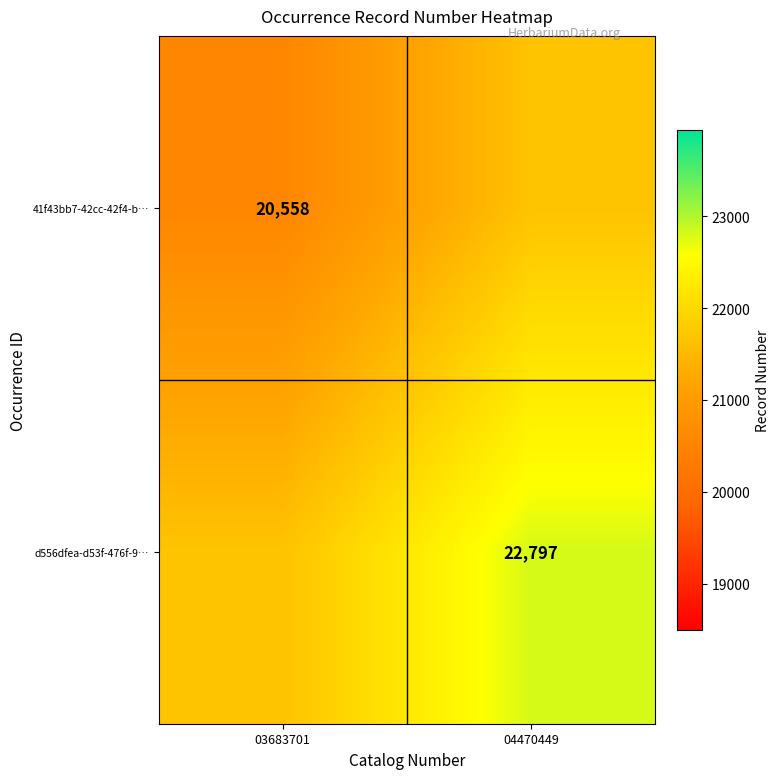

The value of d556dfea-d53f-476f-9… at 04470449 is 37240.3. True or false?

False